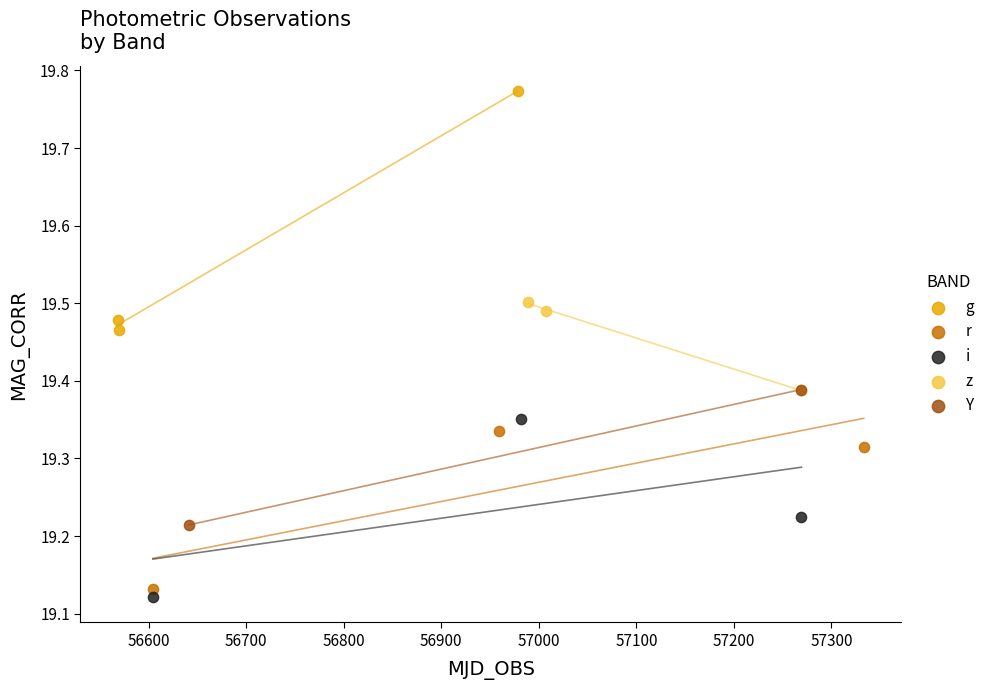

Which series contains the highest Y value?

g